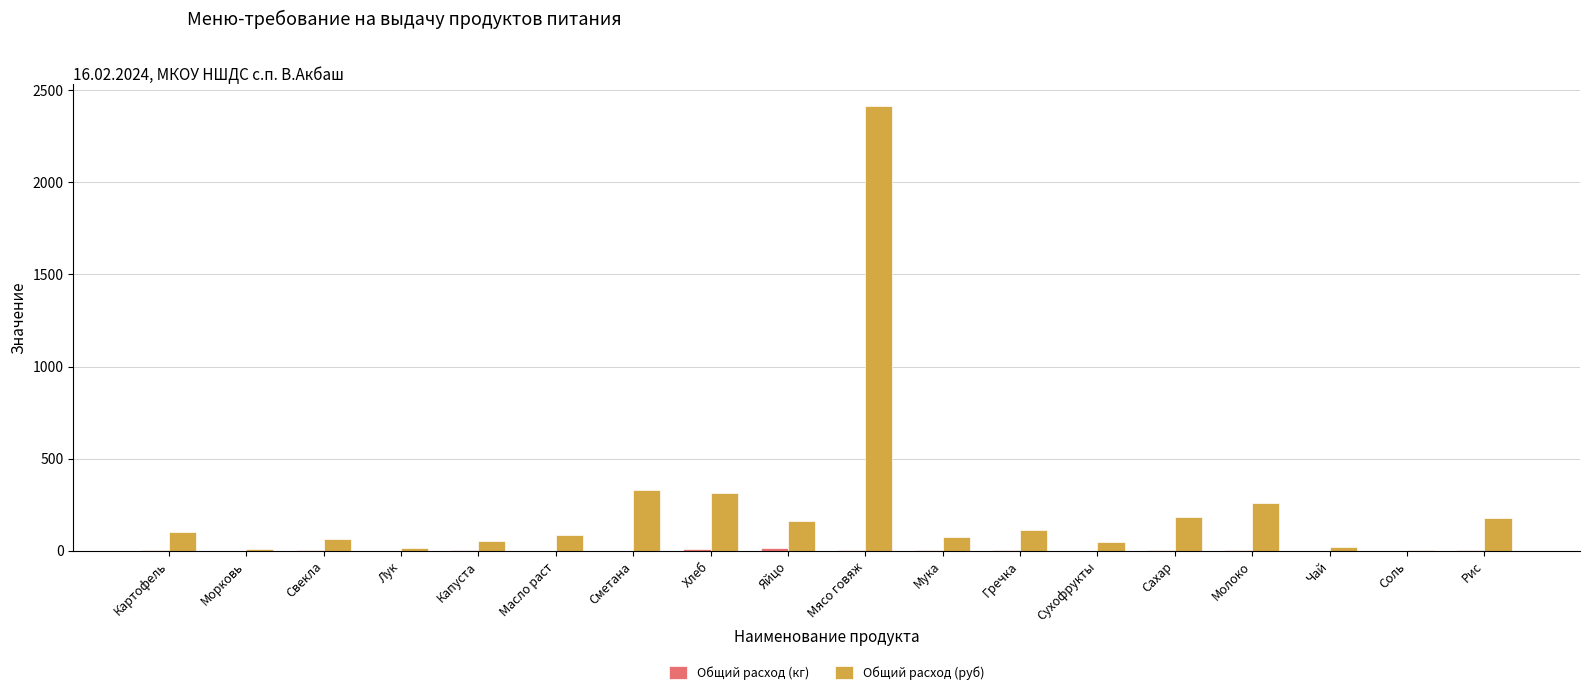

Which series has the largest total across all categories?

Общий расход (руб)